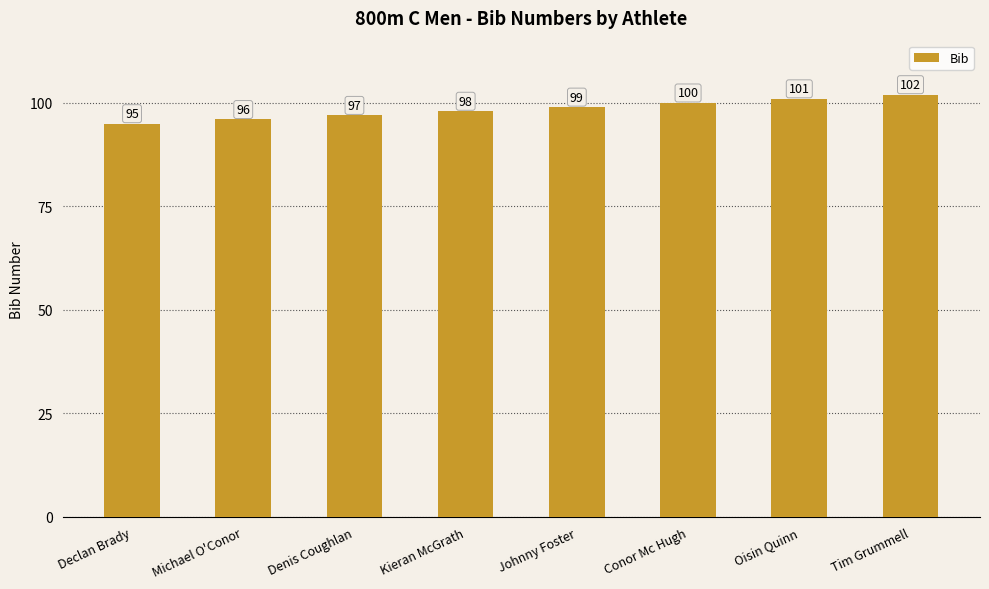

What is the difference between the maximum and second lowest values?

6